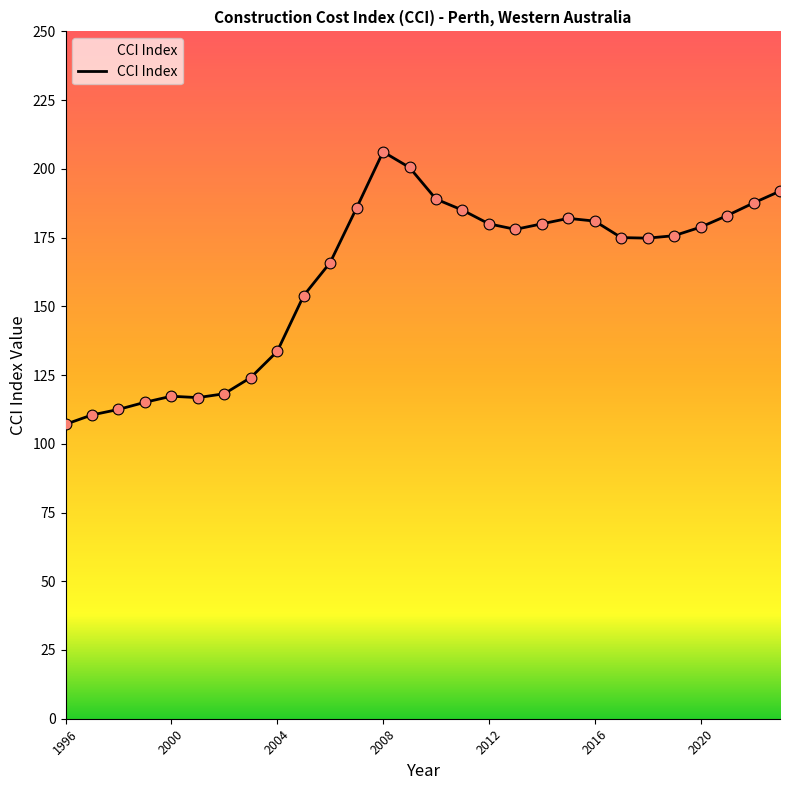

What is the smallest value displayed?

107.1